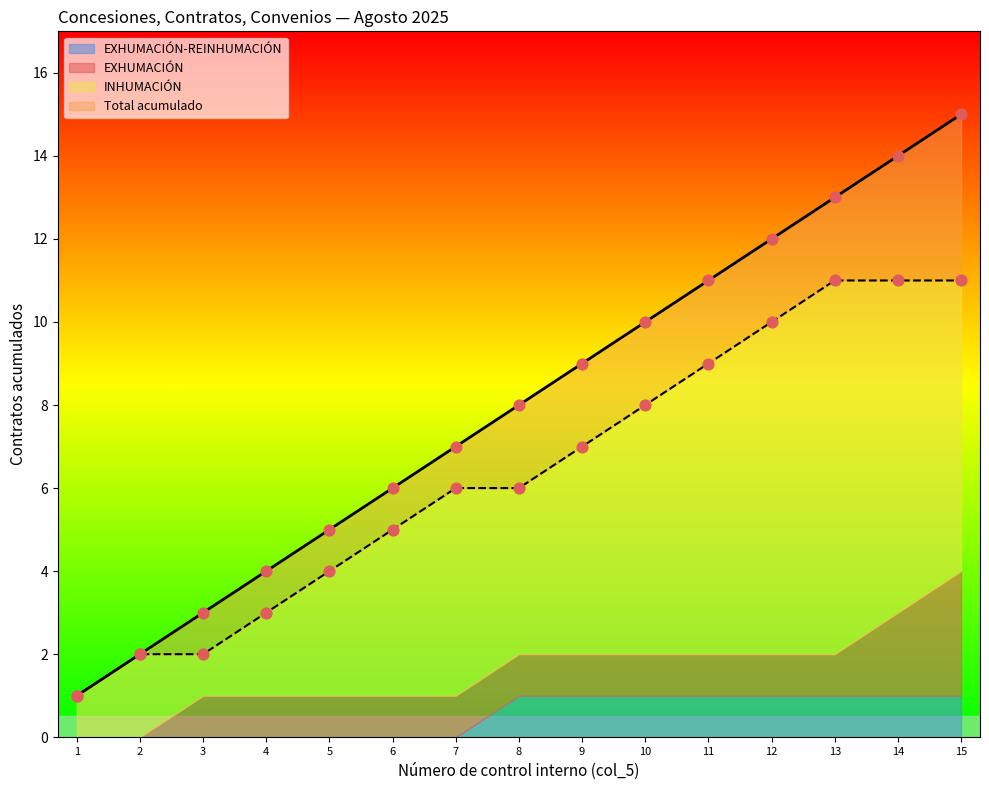

At how many categories does at least one series exceed 11?

4